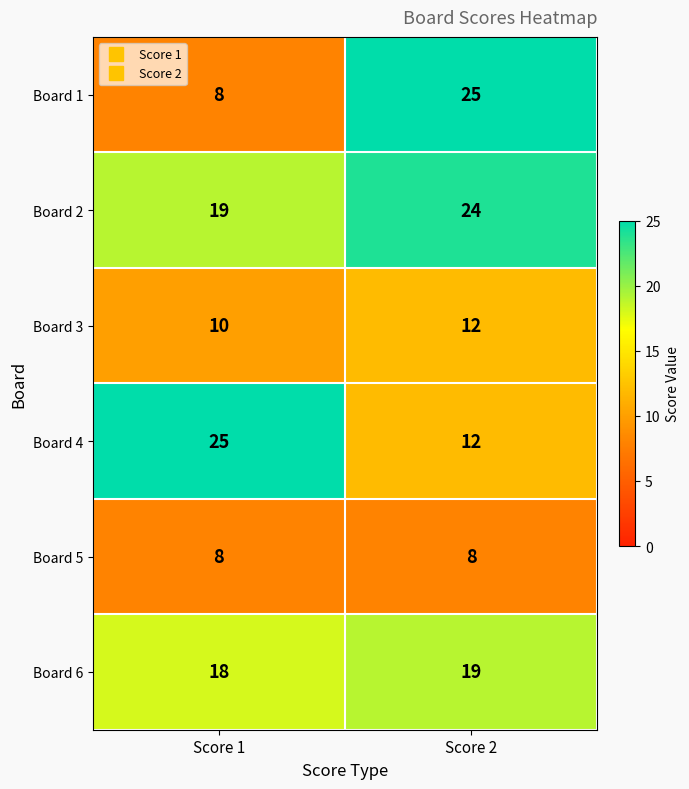

Between Score 1 and Score 2, which series saw the biggest shift?

Board 1